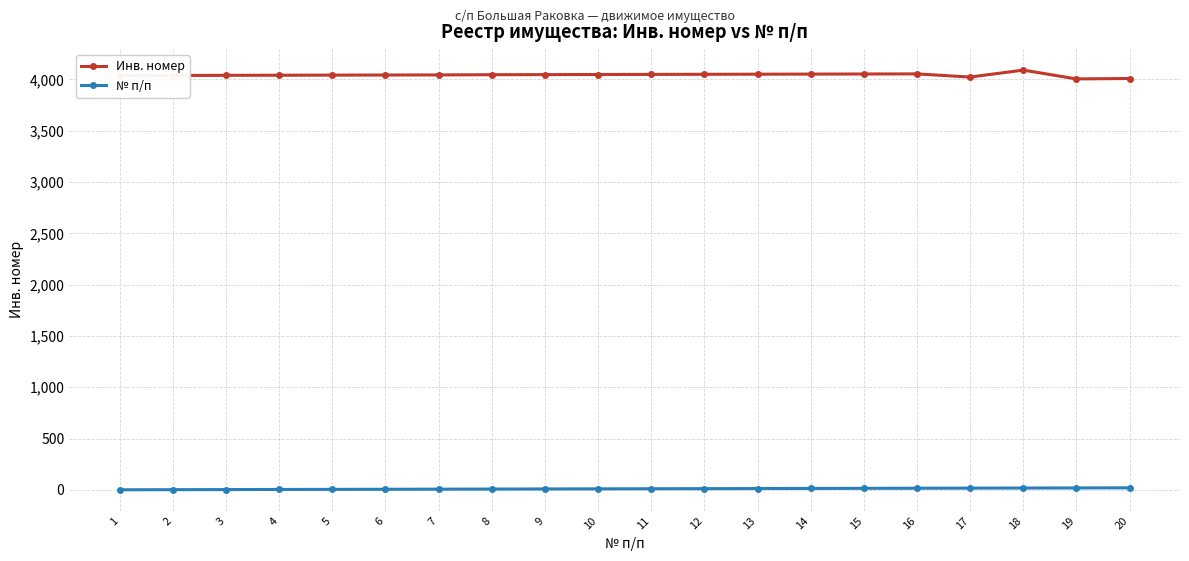

True or false: № п/п has a value of 2 at 2.

True